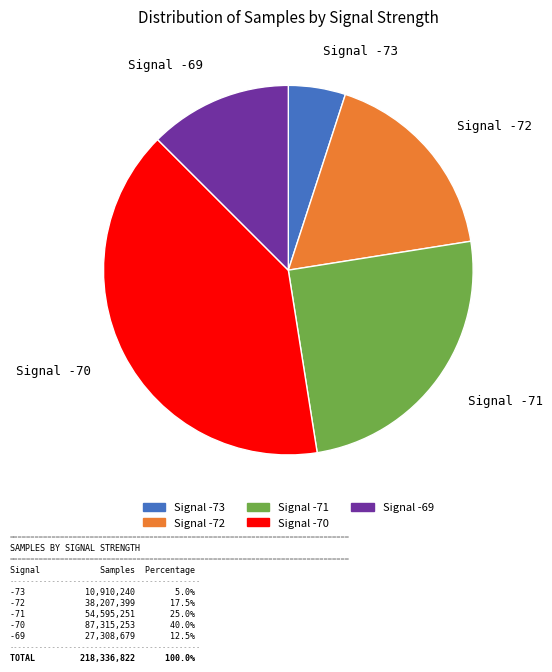

Is there a majority slice in this chart?

No